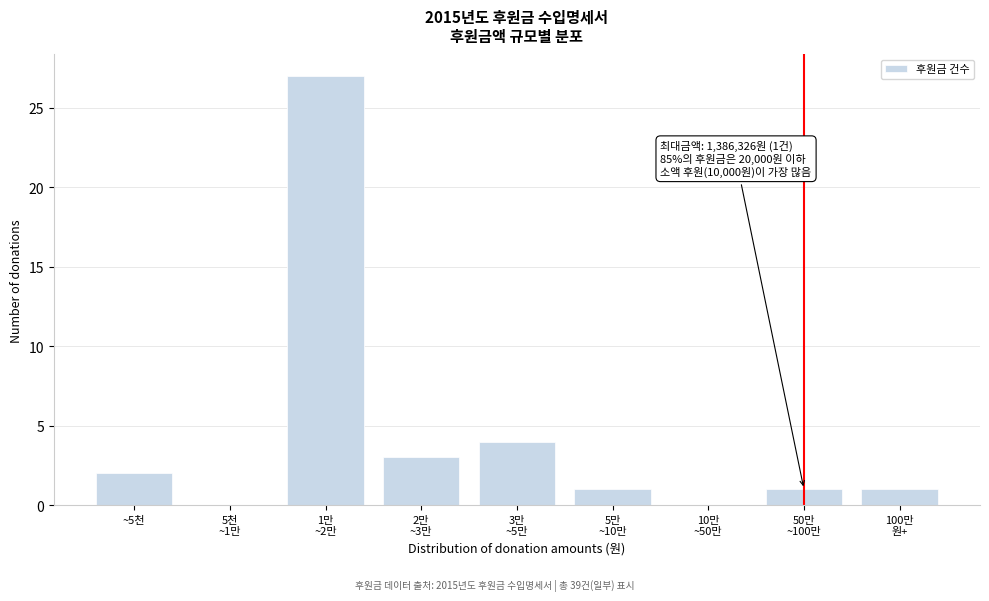

What is the sum of all values?

39